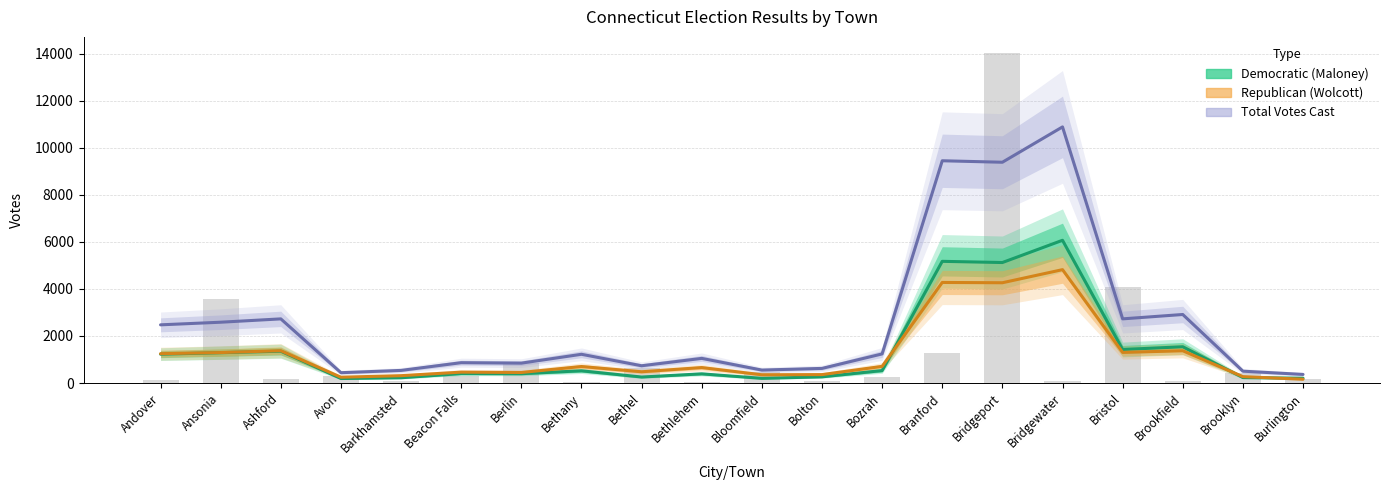

Approximately how many times larger is the value at Ansonia compared to Brookfield?

41.8